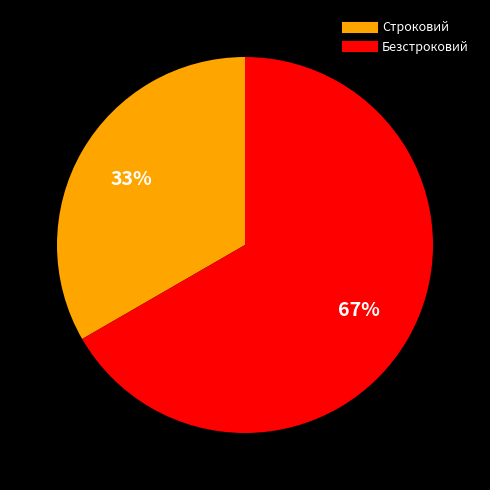

To the nearest percent, what is the average slice percentage?

50%